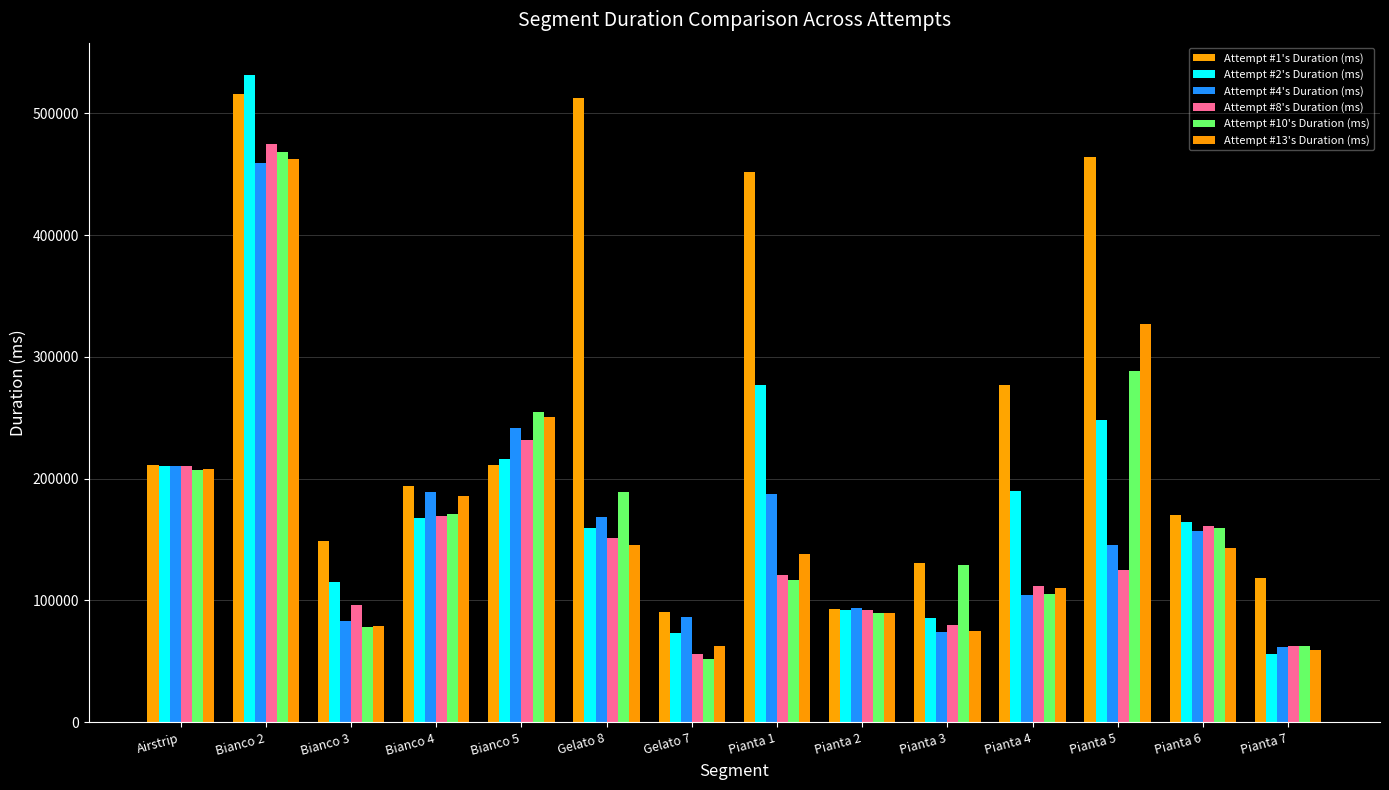

Reading left to right, what are all the values shown in this chart?

Attempt #1's Duration (ms): 211184	516337	148492	193625	211285	512470	90150	451899	92753	130496	276909	464132	170549	118064
Attempt #2's Duration (ms): 210266	531544	115524	167521	216145	159164	73338	277154	91849	85513	189506	247933	164095	56117
Attempt #4's Duration (ms): 210809	459273	83339	188792	241878	168175	86514	187716	93890	74057	104684	145812	156756	61935
Attempt #8's Duration (ms): 210248	474623	95884	169298	232152	151668	56195	120536	92527	79592	111679	124992	161442	62989
Attempt #10's Duration (ms): 207542	468674	78551	170859	254378	189411	52299	117085	90093	128910	105096	288580	159866	62212
Attempt #13's Duration (ms): 208287	462291	79135	185868	250574	145319	62941	137952	90084	75072	109892	326710	143302	59680